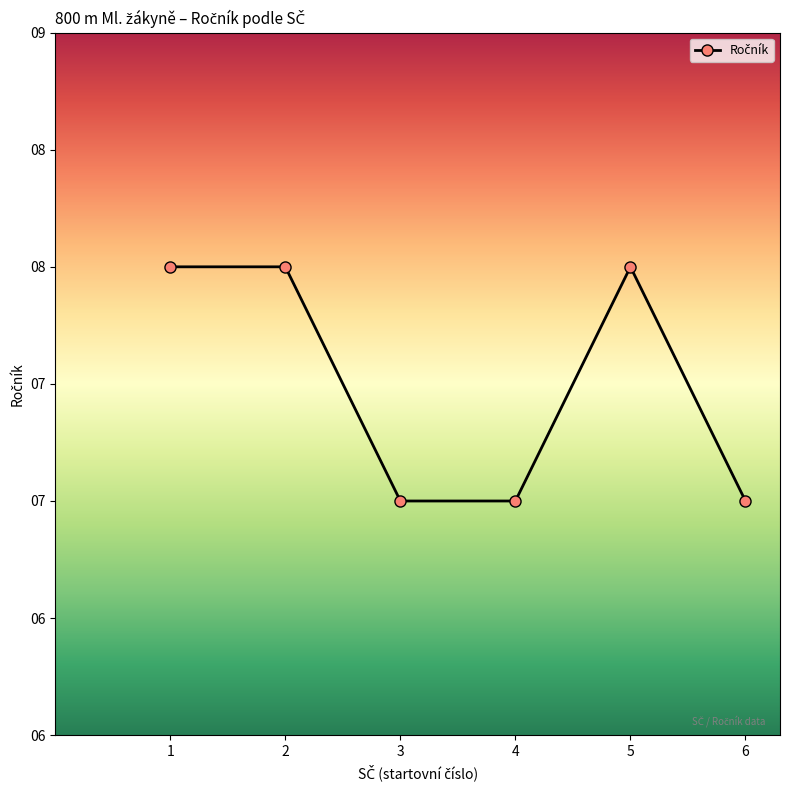

Is this an area chart (filled region under the line)?

No